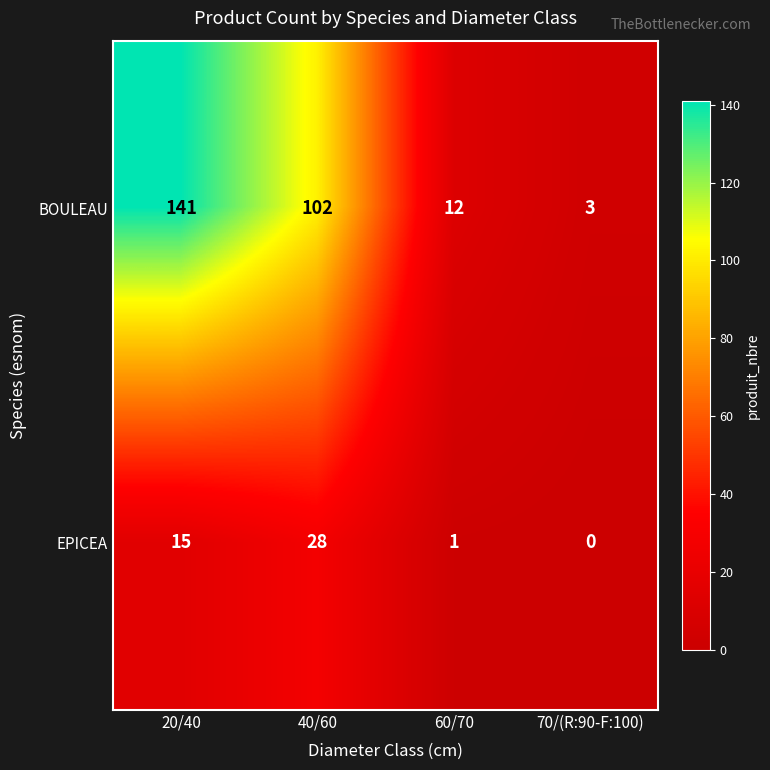

Which category has the highest value in the BOULEAU series?

20/40